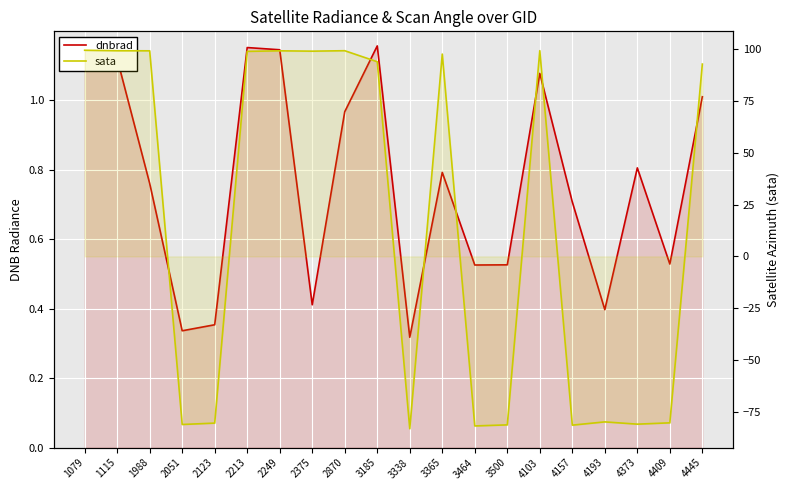

True or false: sata has a value of -83.1 at 3338.

True